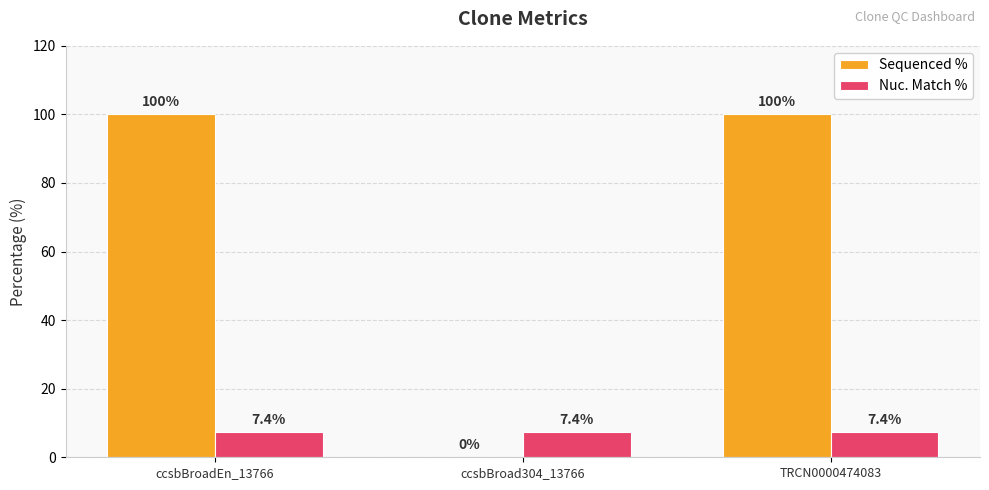

The Nuc. Match % series shows 3.4 at ccsbBroad304_13766. True or false?

False